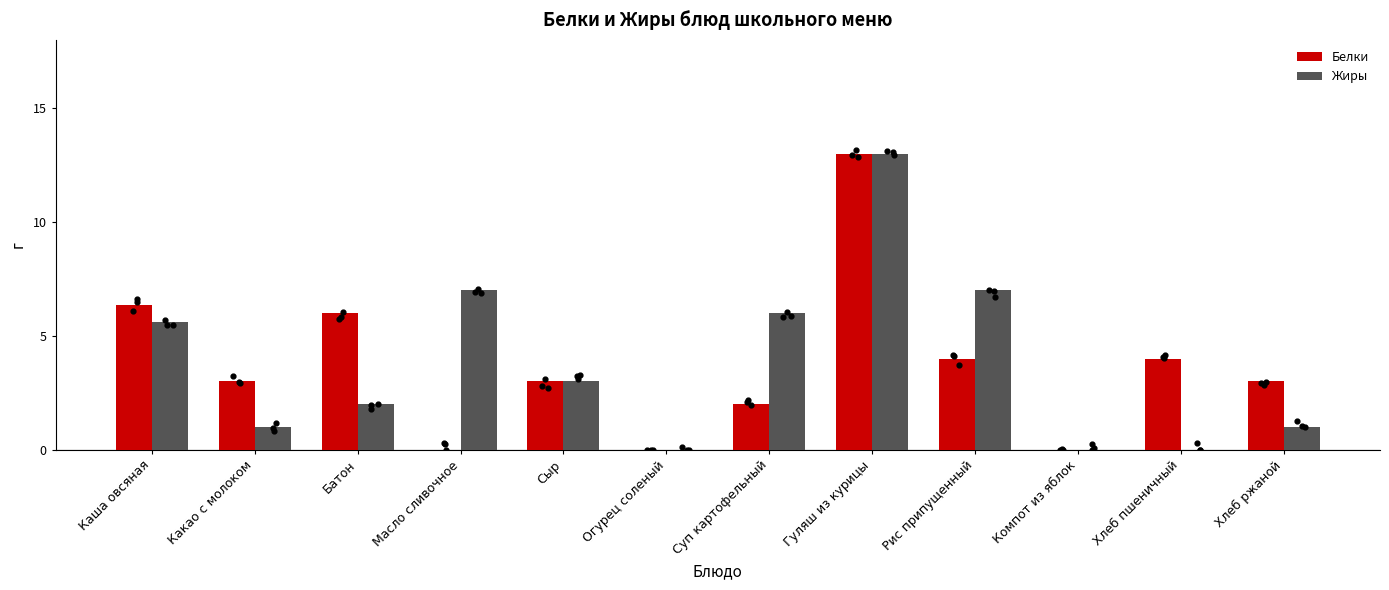

What are all the series names shown in the legend?

Белки, Жиры